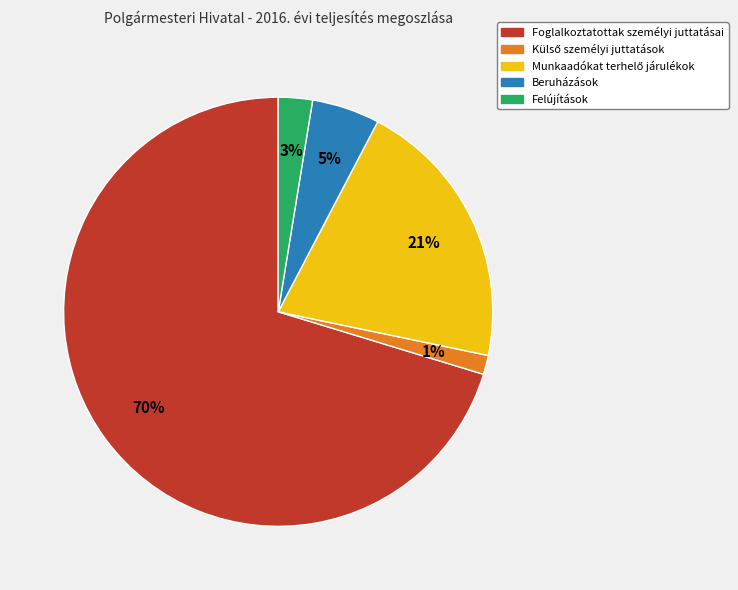

Count the number of slices in the pie.

5